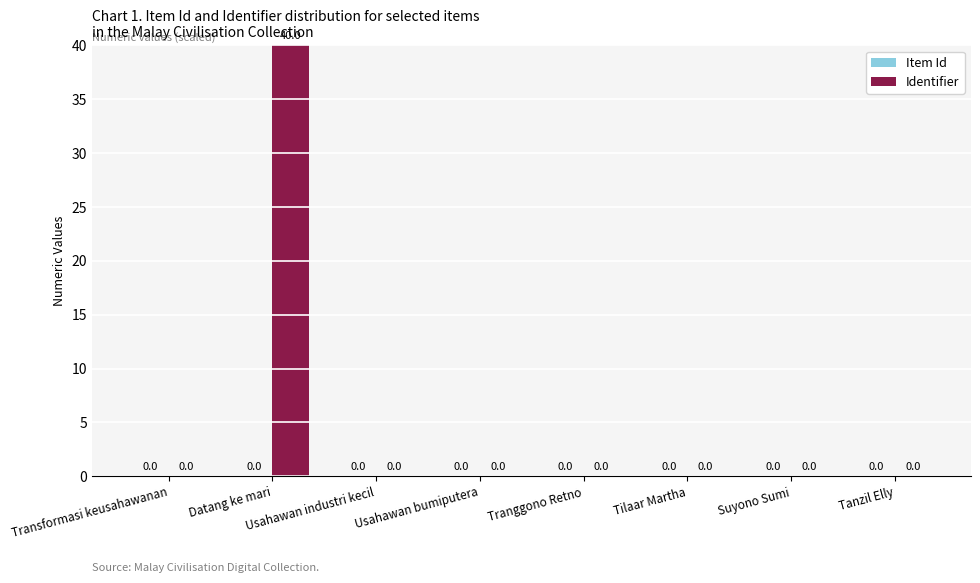

At which category does the chart reach its peak across all series?

Datang ke mari